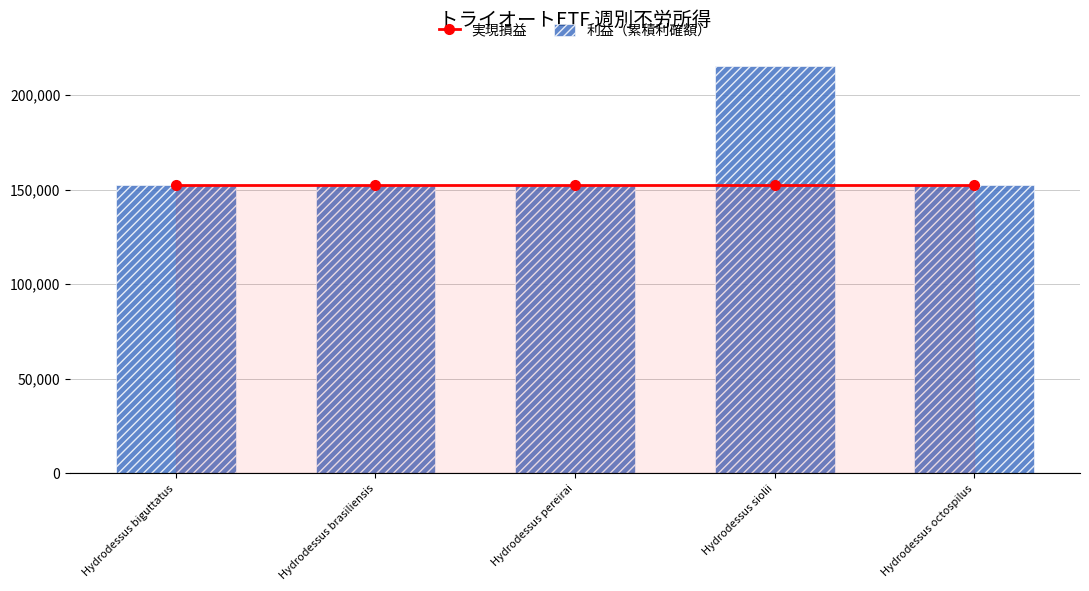

Is it true that 実現損益 equals 152401 at Hydrodessus siolii?

True